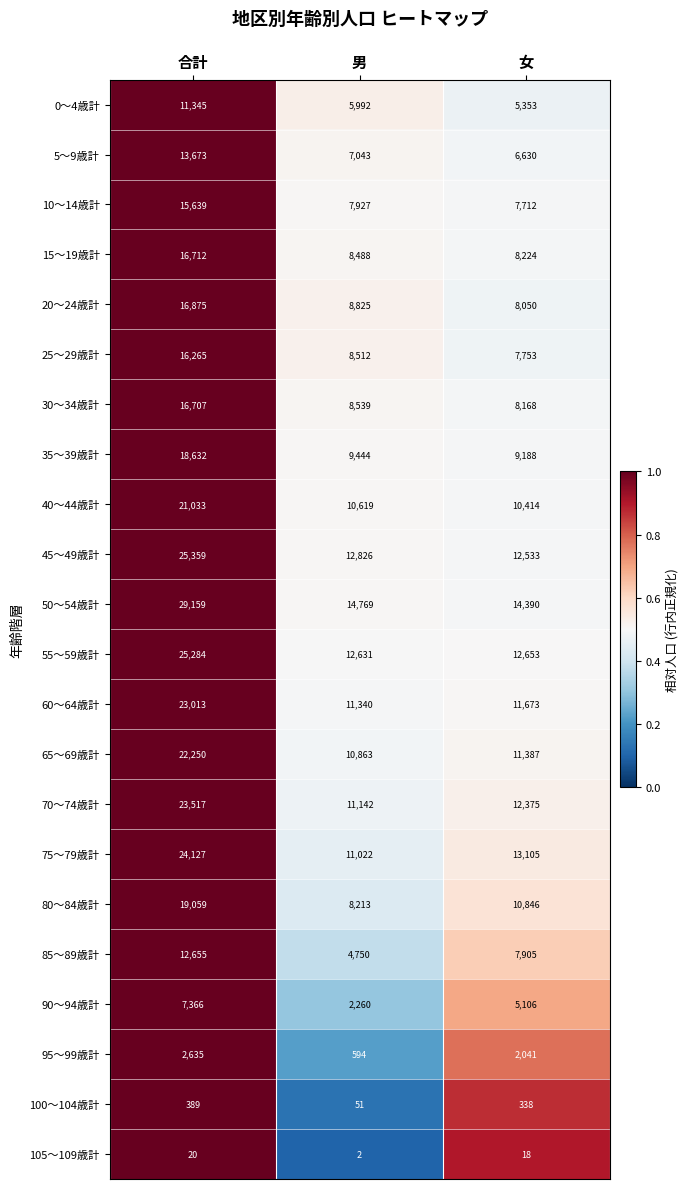

The value of 45～49歳計 at 男 is 19532. True or false?

False